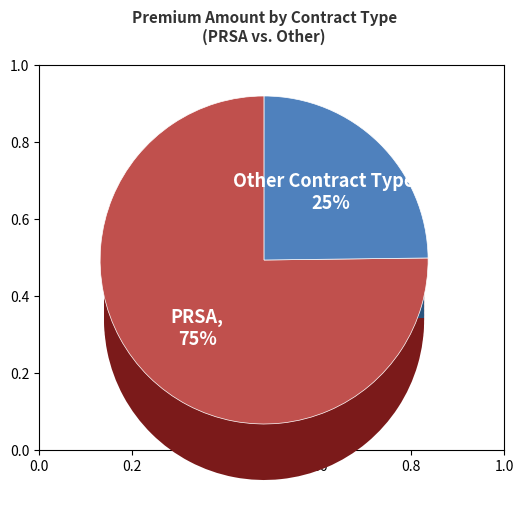

Is it true that EPPP is 10% of the pie?

False